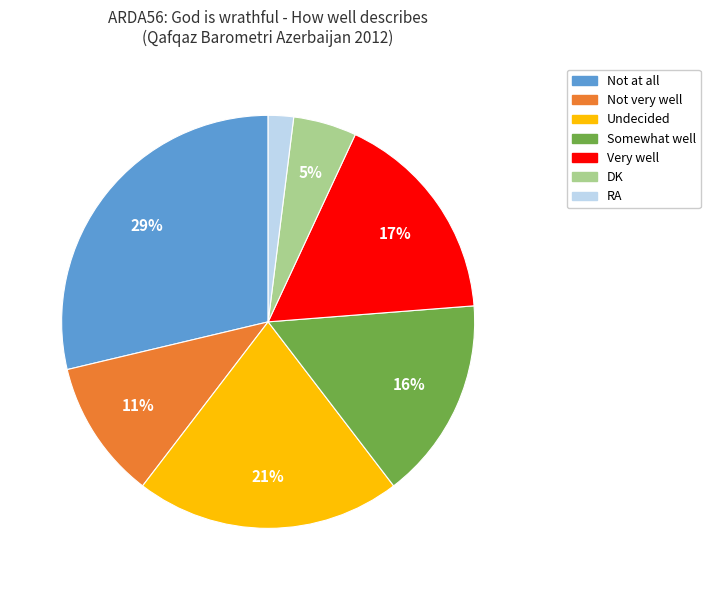

How many segments does this pie chart have?

7